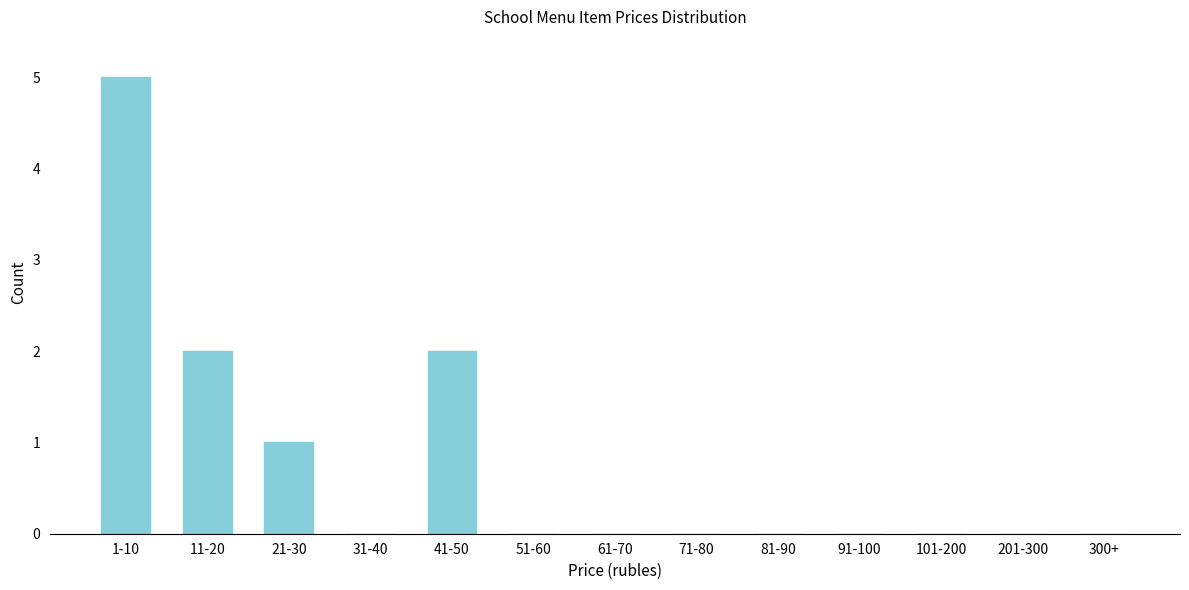

Reading left to right, extract all data points from this chart.

1-10=5	11-20=2	21-30=1	31-40=0	41-50=2	51-60=0	61-70=0	71-80=0	81-90=0	91-100=0	101-200=0	201-300=0	300+=0